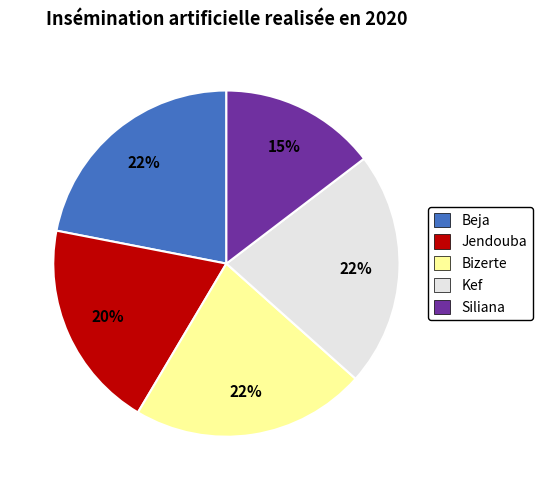

Which slice is the smallest?

Siliana